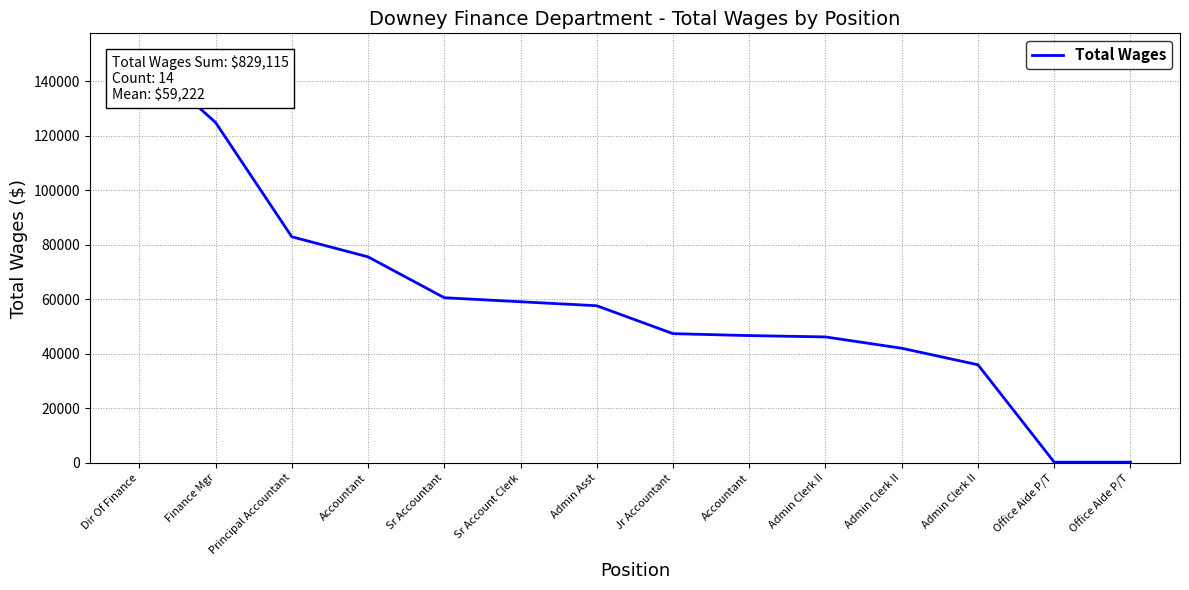

What is the sum of the values at Principal Accountant and Sr Accountant?

143435